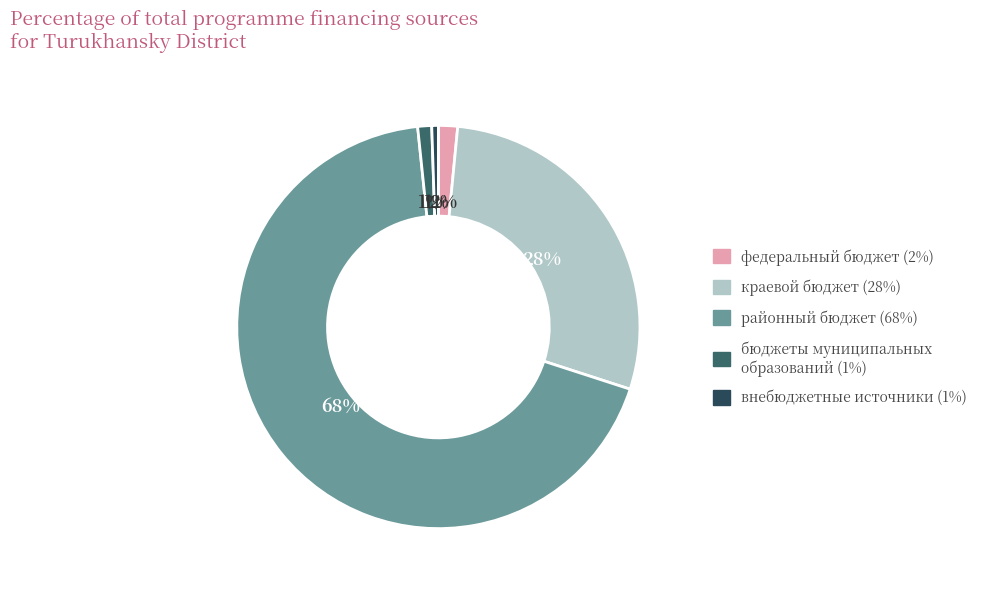

Is there any slice that represents more than half of the pie?

Yes